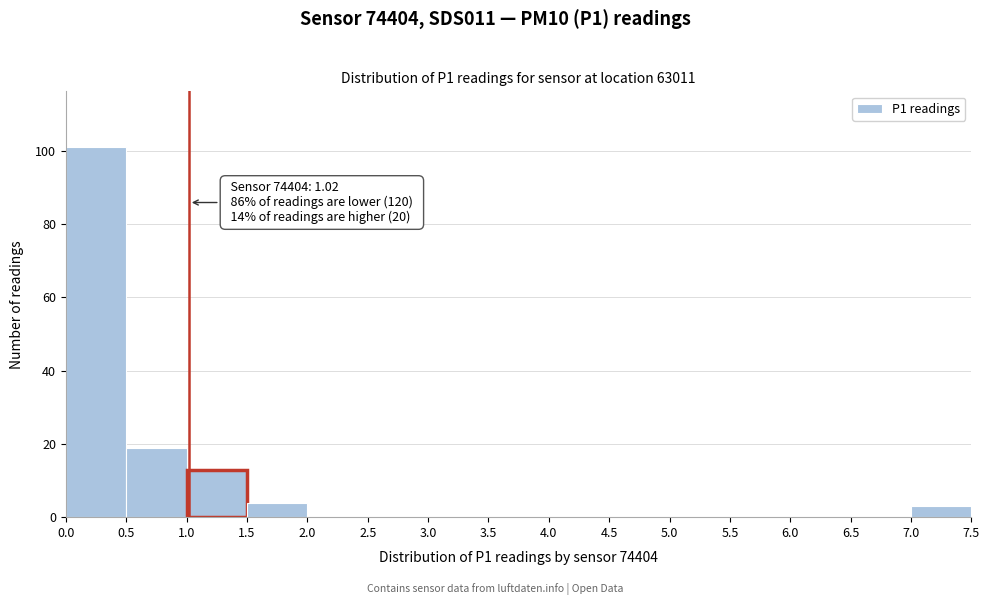

Which range on the x-axis has the tallest bar?

0.0 to 0.5